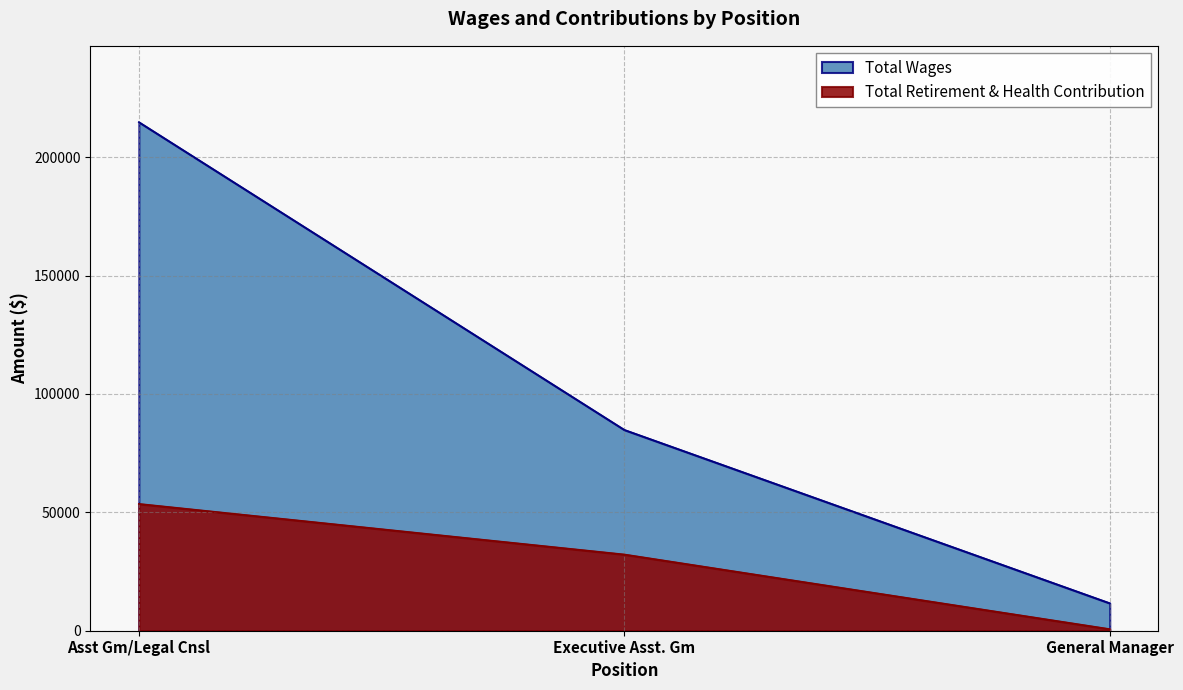

At how many categories does at least one series exceed 83499?

2